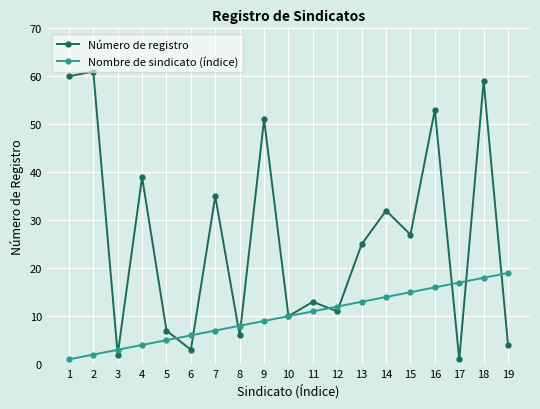

How many interior local peaks does the Número de registro series have?

8